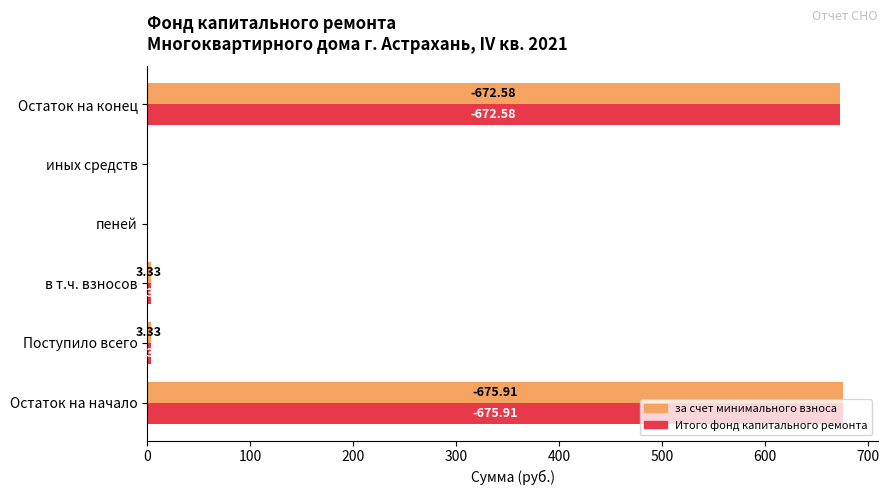

What is the sum of the Итого фонд капитального ремонта values at Остаток на начало and Остаток на конец?

1348.5